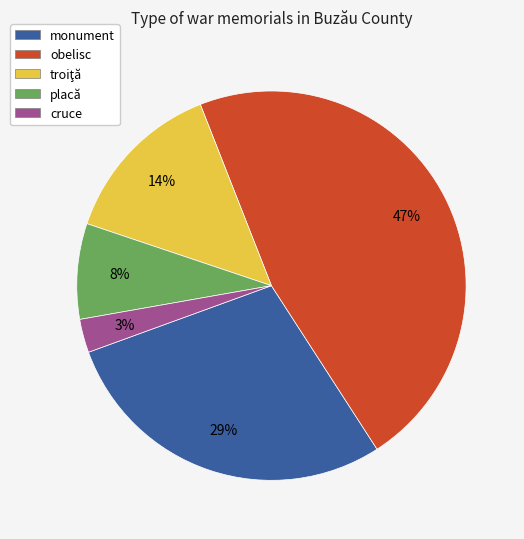

How many slices are in this pie chart?

5